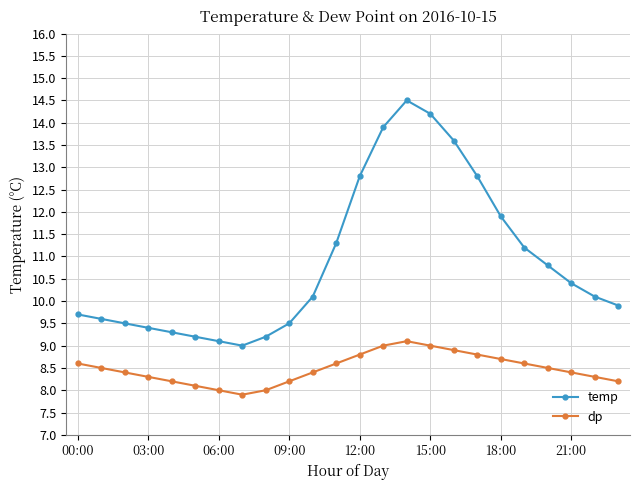

What is the maximum value shown in the chart?

14.5